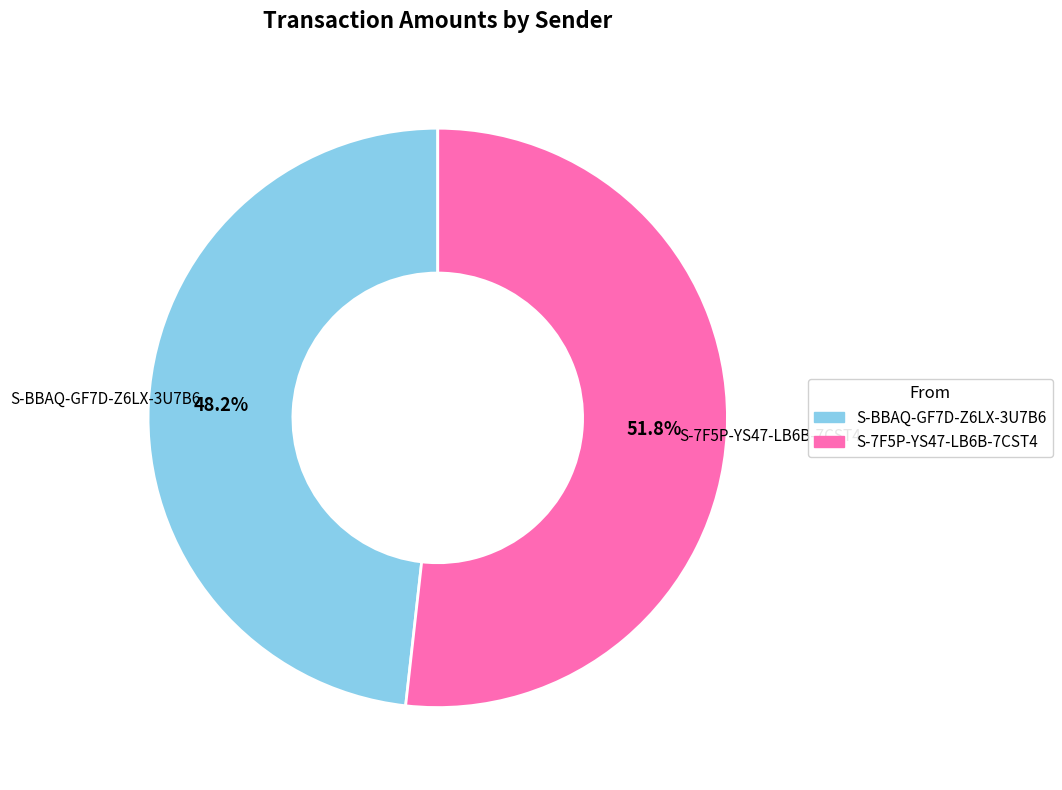

How many slices are in this pie chart?

2